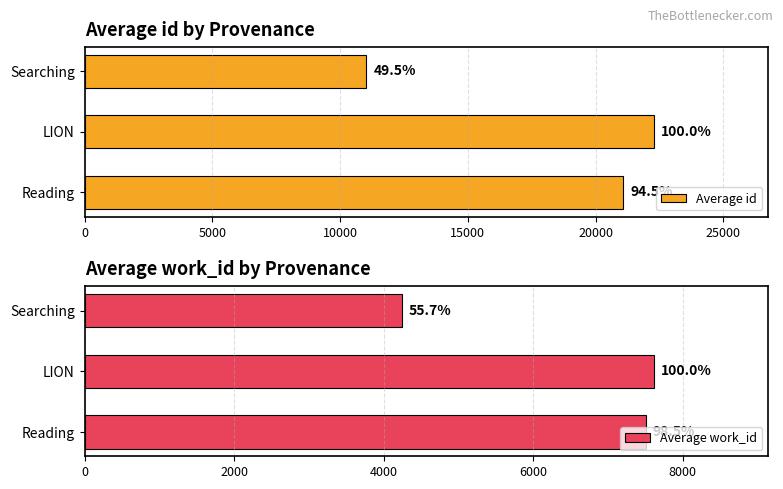

How many groups of bars are there?

3